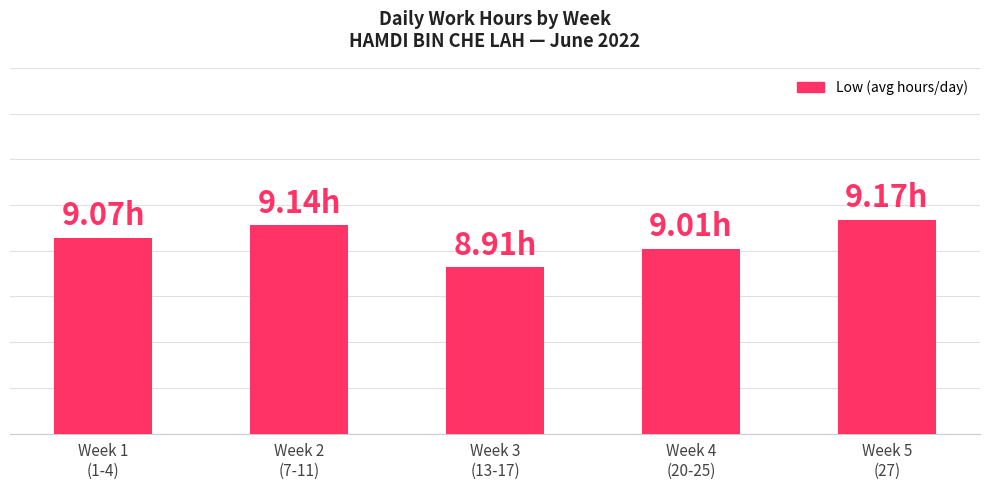

What is the difference between the second highest and second lowest values?

0.1